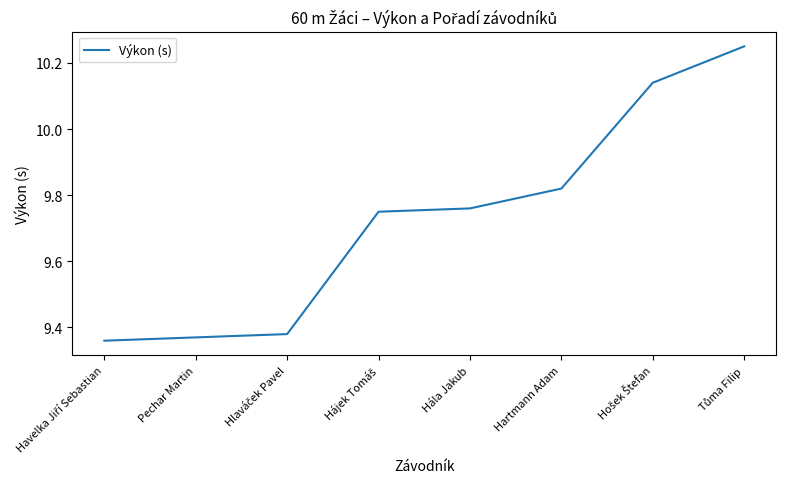

Which has a higher value, Hartmann Adam or Pechar Martin?

Hartmann Adam